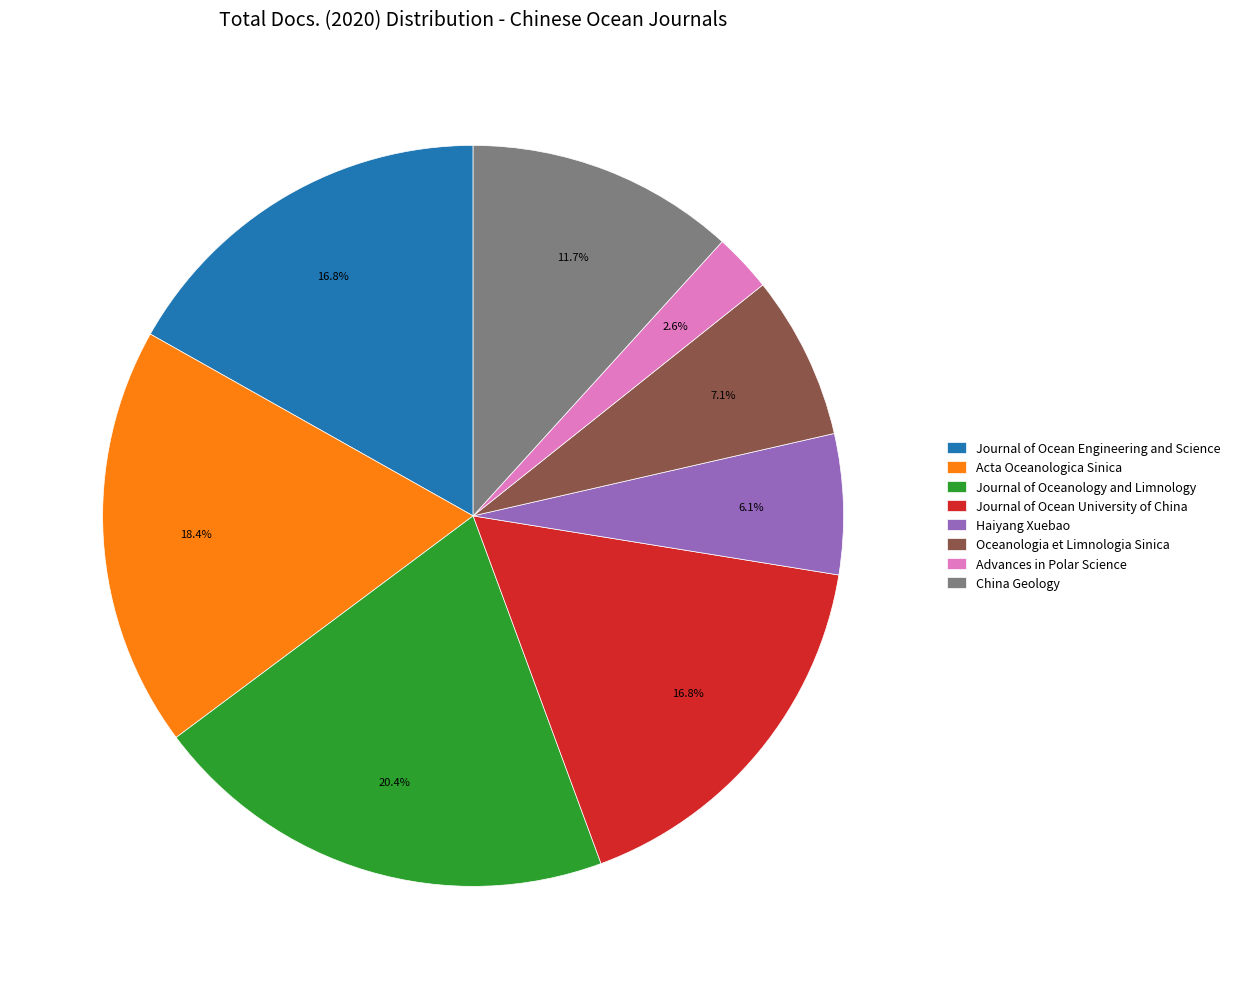

Combined, what portion of the pie is China Geology and Advances in Polar Science?

14.3%